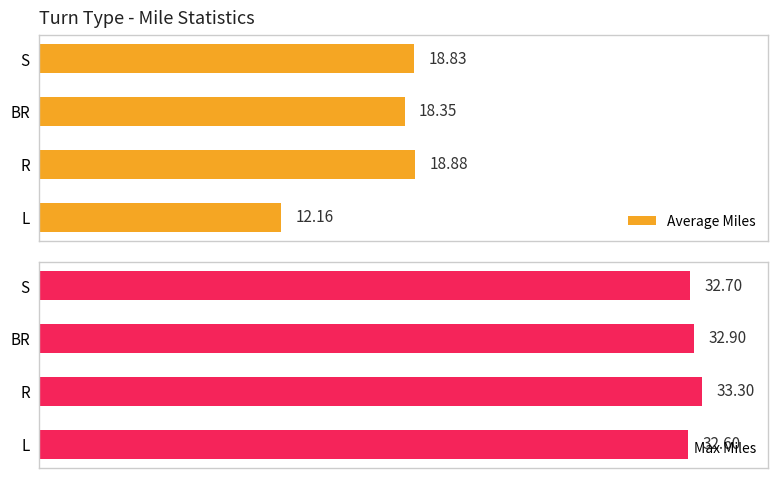

What is the sum of all Average Miles values?

68.2